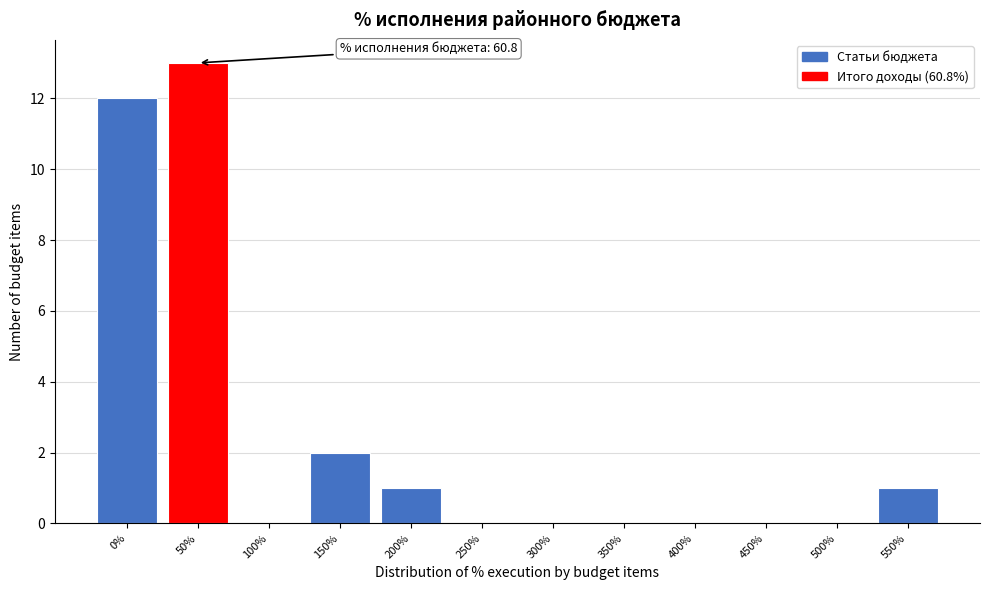

Reading left to right, what are all the values shown in this chart?

0%=12	50%=13	100%=0	150%=2	200%=1	250%=0	300%=0	350%=0	400%=0	450%=0	500%=0	550%=1